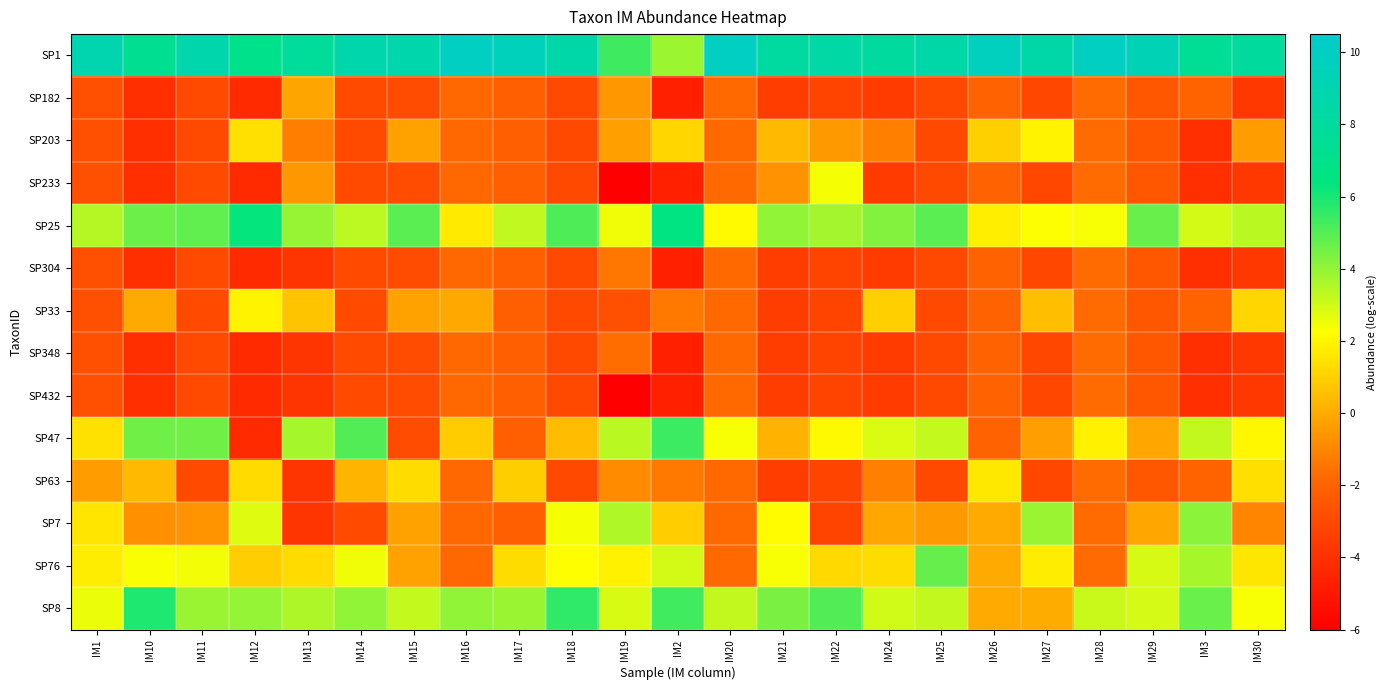

Reading left to right, transcribe all the data shown in this chart.

SP1: IM1=8.9	IM10=7.3	IM11=8.7	IM12=7.0	IM13=7.9	IM14=8.7	IM15=8.8	IM16=9.9	IM17=9.6	IM18=8.6	IM19=5.4	IM2=3.8	IM20=10.0	IM21=8.2	IM22=8.5	IM24=8.1	IM25=8.6	IM26=9.7	IM27=8.6	IM28=10.0	IM29=9.3	IM3=7.5	IM30=8.0
SP182: IM1=-2.8	IM10=-4.1	IM11=-3.0	IM12=-4.3	IM13=-0.2	IM14=-3.0	IM15=-2.9	IM16=-1.8	IM17=-2.1	IM18=-3.1	IM19=-0.5	IM2=-4.7	IM20=-1.8	IM21=-3.5	IM22=-3.2	IM24=-3.6	IM25=-3.0	IM26=-2.0	IM27=-3.1	IM28=-1.7	IM29=-2.4	IM3=-2.0	IM30=-3.7
SP203: IM1=-2.8	IM10=-4.1	IM11=-3.0	IM12=1.4	IM13=-1.2	IM14=-3.0	IM15=-0.2	IM16=-1.8	IM17=-2.1	IM18=-3.1	IM19=-0.3	IM2=1.2	IM20=-1.8	IM21=0.4	IM22=-0.5	IM24=-1.2	IM25=-3.0	IM26=1.0	IM27=1.9	IM28=-1.7	IM29=-2.4	IM3=-4.1	IM30=-0.4
SP233: IM1=-2.8	IM10=-4.1	IM11=-3.0	IM12=-4.3	IM13=-0.6	IM14=-3.0	IM15=-2.9	IM16=-1.8	IM17=-2.1	IM18=-3.1	IM19=-6.0	IM2=-4.7	IM20=-1.8	IM21=-0.7	IM22=2.4	IM24=-3.6	IM25=-3.0	IM26=-2.0	IM27=-3.1	IM28=-1.7	IM29=-2.4	IM3=-4.1	IM30=-3.7
SP25: IM1=3.5	IM10=4.6	IM11=4.8	IM12=6.3	IM13=3.9	IM14=3.3	IM15=4.9	IM16=1.7	IM17=3.3	IM18=5.1	IM19=2.5	IM2=6.5	IM20=2.1	IM21=4.0	IM22=3.7	IM24=4.3	IM25=4.9	IM26=1.8	IM27=2.3	IM28=2.4	IM29=4.7	IM3=3.0	IM30=3.4
SP304: IM1=-2.8	IM10=-4.1	IM11=-3.0	IM12=-4.3	IM13=-3.8	IM14=-3.0	IM15=-2.9	IM16=-1.8	IM17=-2.1	IM18=-3.1	IM19=-1.4	IM2=-4.7	IM20=-1.8	IM21=-3.5	IM22=-3.2	IM24=-3.6	IM25=-3.0	IM26=-2.0	IM27=-3.1	IM28=-1.7	IM29=-2.4	IM3=-4.1	IM30=-3.7
SP33: IM1=-2.8	IM10=-0.0	IM11=-3.0	IM12=1.9	IM13=0.7	IM14=-3.0	IM15=-0.2	IM16=-0.1	IM17=-2.1	IM18=-3.1	IM19=-2.8	IM2=-1.4	IM20=-1.8	IM21=-3.5	IM22=-3.2	IM24=1.0	IM25=-3.0	IM26=-2.0	IM27=0.5	IM28=-1.7	IM29=-2.4	IM3=-2.0	IM30=1.2
SP348: IM1=-2.8	IM10=-4.1	IM11=-3.0	IM12=-4.3	IM13=-3.8	IM14=-3.0	IM15=-2.9	IM16=-1.8	IM17=-2.1	IM18=-3.1	IM19=-1.7	IM2=-4.7	IM20=-1.8	IM21=-3.5	IM22=-3.2	IM24=-3.6	IM25=-3.0	IM26=-2.0	IM27=-3.1	IM28=-1.7	IM29=-2.4	IM3=-4.1	IM30=-3.7
SP432: IM1=-2.8	IM10=-4.1	IM11=-3.0	IM12=-4.3	IM13=-3.8	IM14=-3.0	IM15=-2.9	IM16=-1.8	IM17=-2.1	IM18=-3.1	IM19=-6.0	IM2=-4.7	IM20=-1.8	IM21=-3.5	IM22=-3.2	IM24=-3.6	IM25=-3.0	IM26=-2.0	IM27=-3.1	IM28=-1.7	IM29=-2.4	IM3=-4.1	IM30=-3.7
SP47: IM1=1.5	IM10=4.6	IM11=4.6	IM12=-4.3	IM13=3.7	IM14=5.0	IM15=-2.9	IM16=0.9	IM17=-2.1	IM18=0.5	IM19=3.3	IM2=5.4	IM20=2.4	IM21=0.2	IM22=2.1	IM24=2.9	IM25=3.2	IM26=-2.0	IM27=-0.4	IM28=1.9	IM29=-0.1	IM3=3.2	IM30=2.0
SP63: IM1=-0.4	IM10=0.4	IM11=-3.0	IM12=1.3	IM13=-3.8	IM14=0.2	IM15=1.3	IM16=-1.8	IM17=0.9	IM18=-3.1	IM19=-0.9	IM2=-1.4	IM20=-1.8	IM21=-3.5	IM22=-3.2	IM24=-1.2	IM25=-3.0	IM26=1.7	IM27=-3.1	IM28=-1.7	IM29=-2.4	IM3=-2.0	IM30=1.4
SP7: IM1=1.5	IM10=-0.7	IM11=-0.6	IM12=2.8	IM13=-3.8	IM14=-3.0	IM15=-0.2	IM16=-1.8	IM17=-2.1	IM18=2.4	IM19=3.5	IM2=0.9	IM20=-1.8	IM21=2.2	IM22=-3.2	IM24=-0.1	IM25=-0.5	IM26=-0.0	IM27=3.9	IM28=-1.7	IM29=-0.1	IM3=4.1	IM30=-1.1
SP76: IM1=1.8	IM10=2.3	IM11=2.5	IM12=0.9	IM13=1.3	IM14=2.5	IM15=-0.2	IM16=-1.8	IM17=1.3	IM18=2.2	IM19=1.9	IM2=3.0	IM20=-1.8	IM21=2.4	IM22=1.2	IM24=1.3	IM25=4.7	IM26=-0.0	IM27=1.8	IM28=-1.7	IM29=2.9	IM3=3.7	IM30=1.6
SP8: IM1=2.6	IM10=5.9	IM11=3.9	IM12=4.0	IM13=3.6	IM14=4.0	IM15=3.2	IM16=4.0	IM17=3.9	IM18=5.6	IM19=2.9	IM2=5.3	IM20=3.2	IM21=4.4	IM22=5.0	IM24=3.0	IM25=3.2	IM26=-0.0	IM27=0.0	IM28=3.1	IM29=3.0	IM3=4.6	IM30=2.4